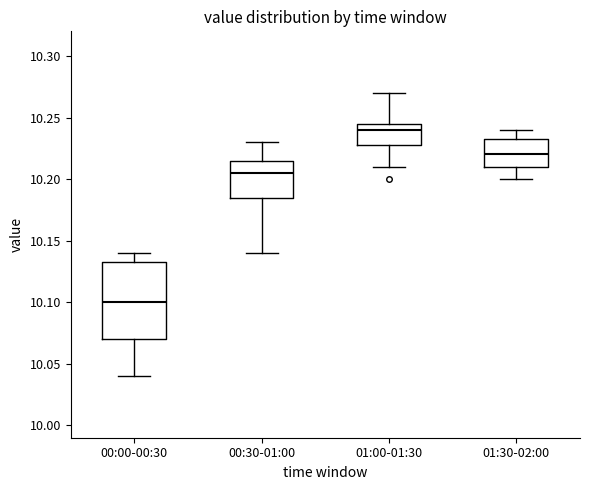

Which box's median line is the lowest?

00:00-00:30